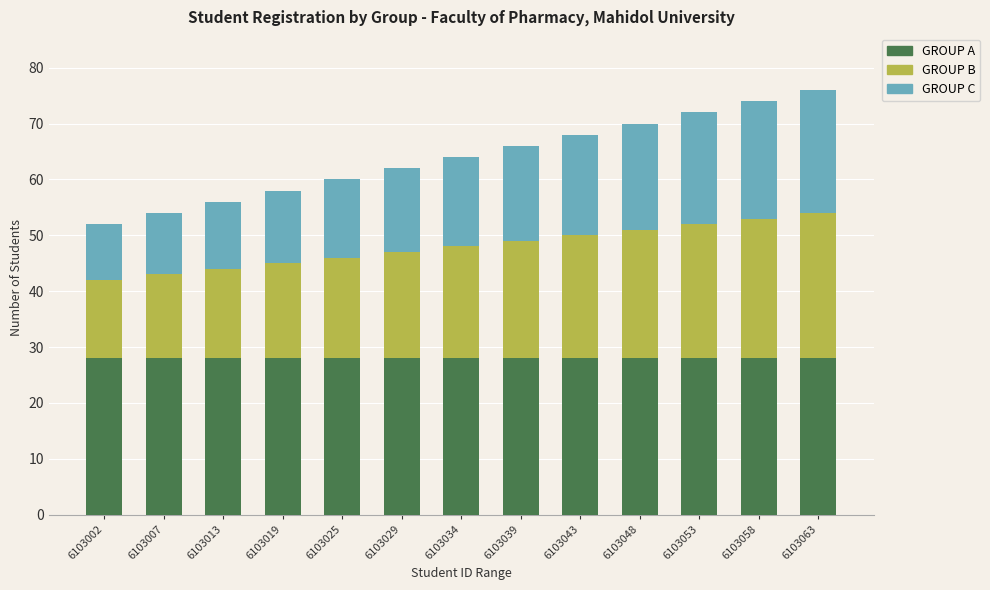

What is the total value across all series at 6103034?

64